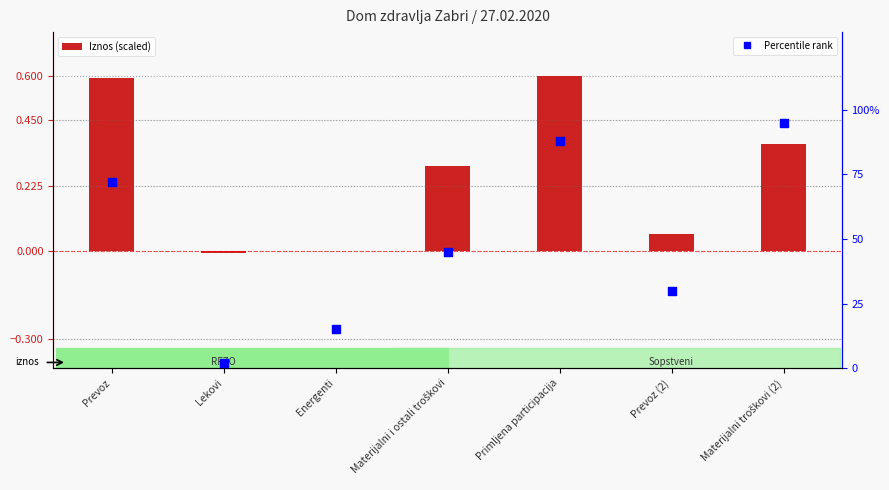

Which series reaches the maximum Y coordinate?

Percentile rank